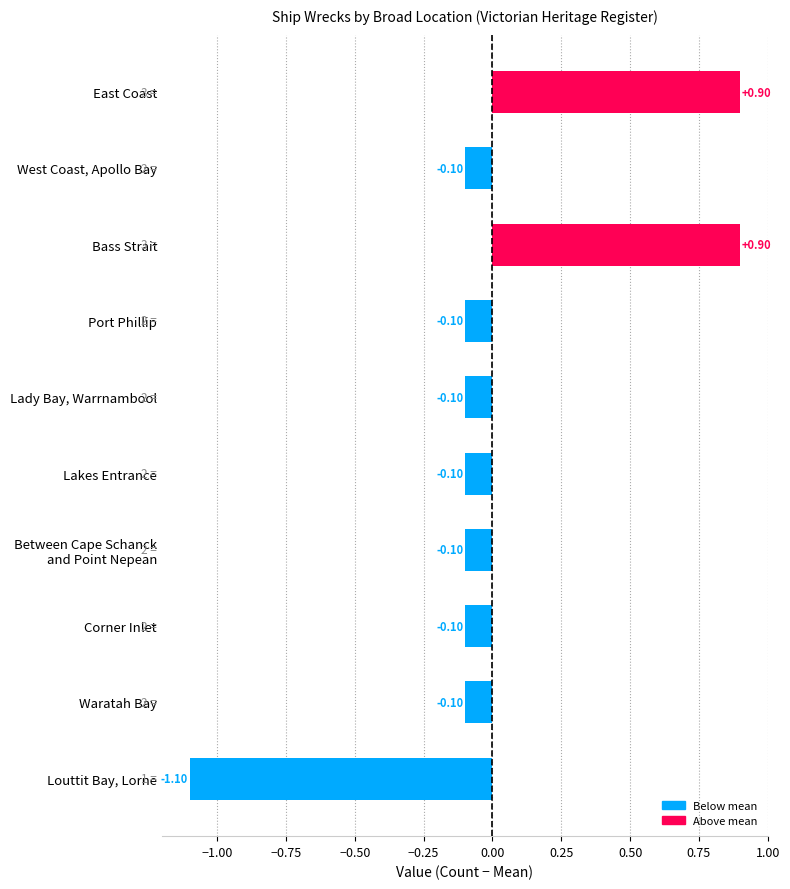

How many values exceed 0?

2